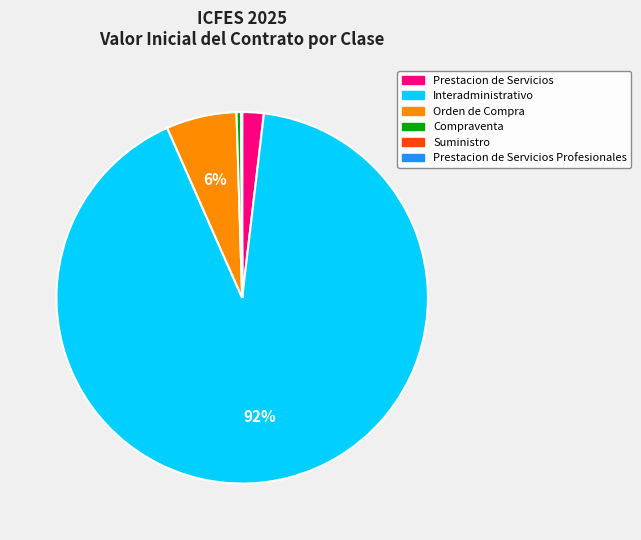

Do Compraventa and Orden de Compra together represent more than half of the pie?

No